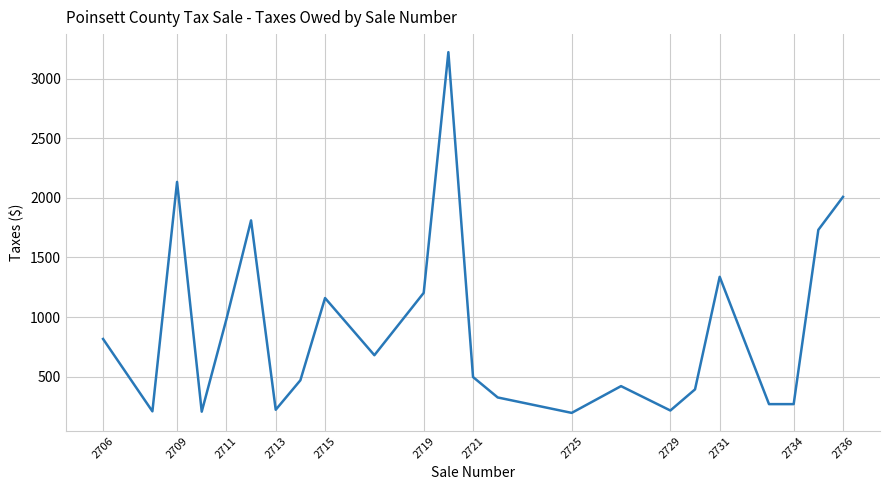

What is the minimum value shown in the chart?

195.9